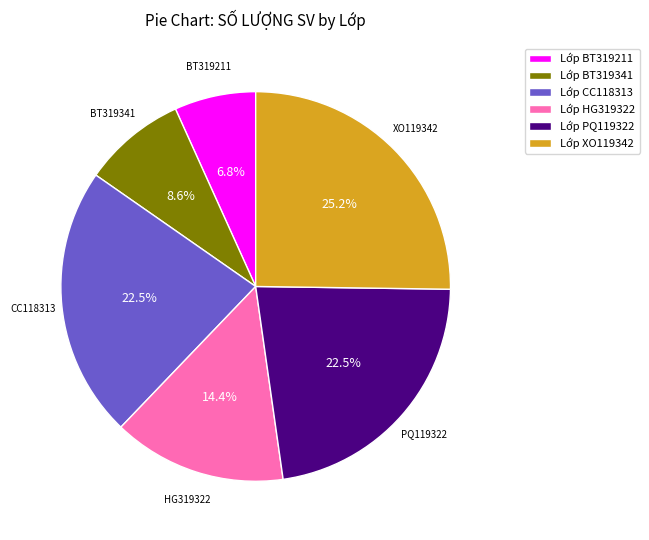

How much of the chart is everything except HG319322?

85.6%